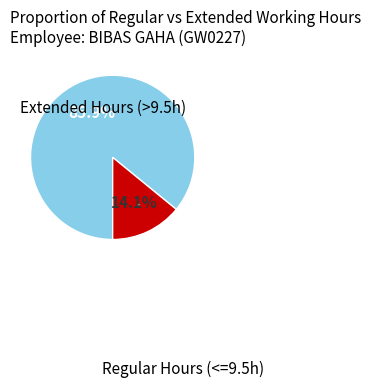

Count the number of slices in the pie.

2